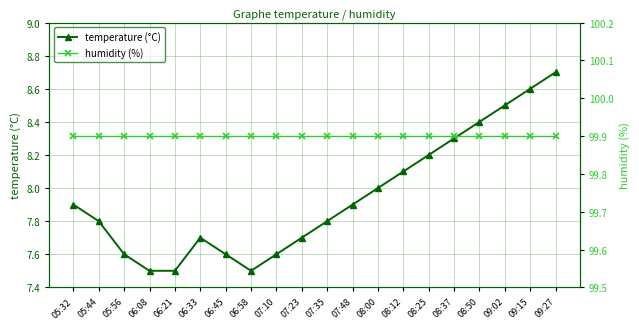

Read the humidity (%) value at 08:00.

99.9